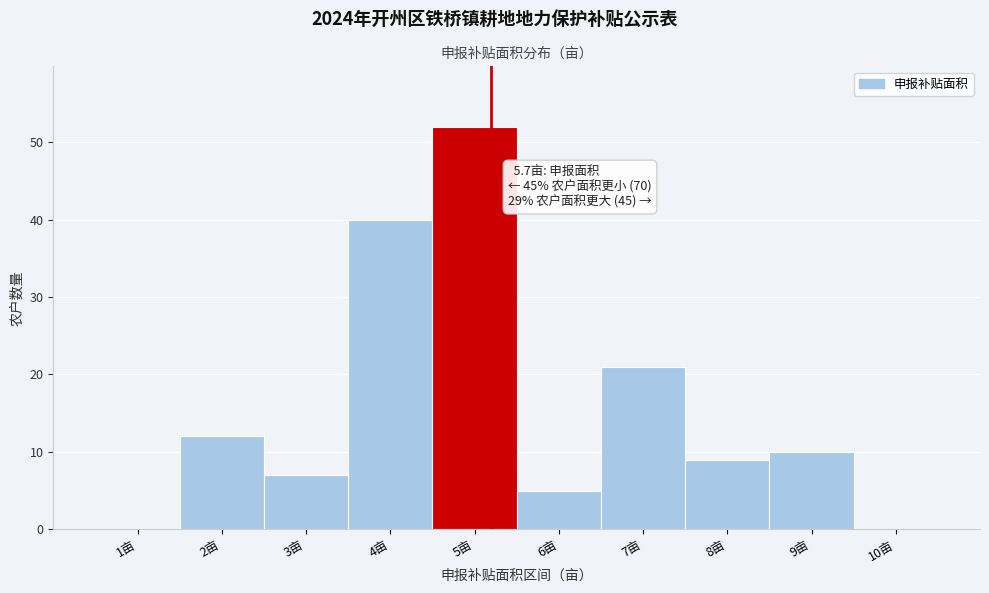

Reading left to right, what are all the values shown in this chart?

1亩=0	2亩=12	3亩=7	4亩=40	5亩=52	6亩=5	7亩=21	8亩=9	9亩=10	10亩=0